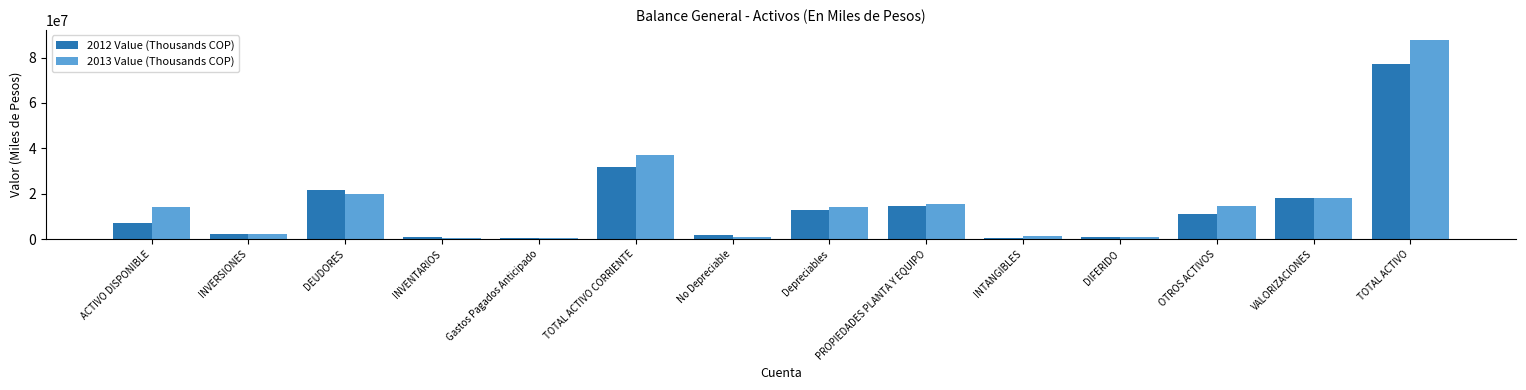

Which series has the widest spread of values?

2013 Value (Thousands COP)